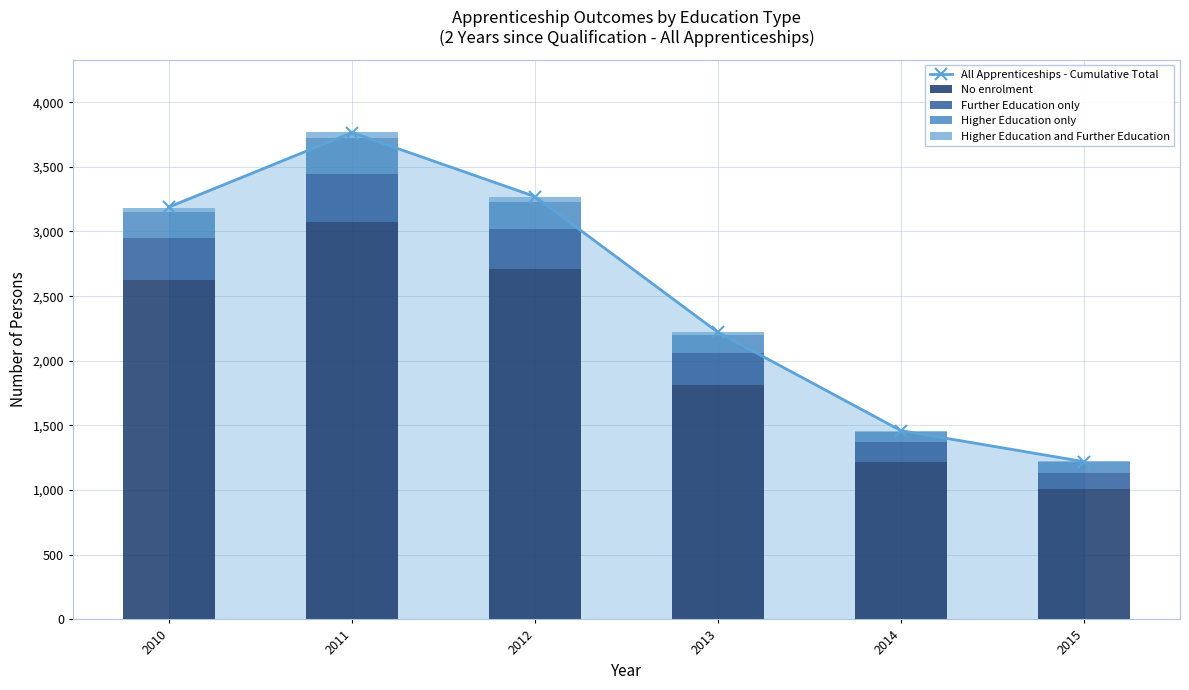

At which category is the sum across all series the highest?

2011